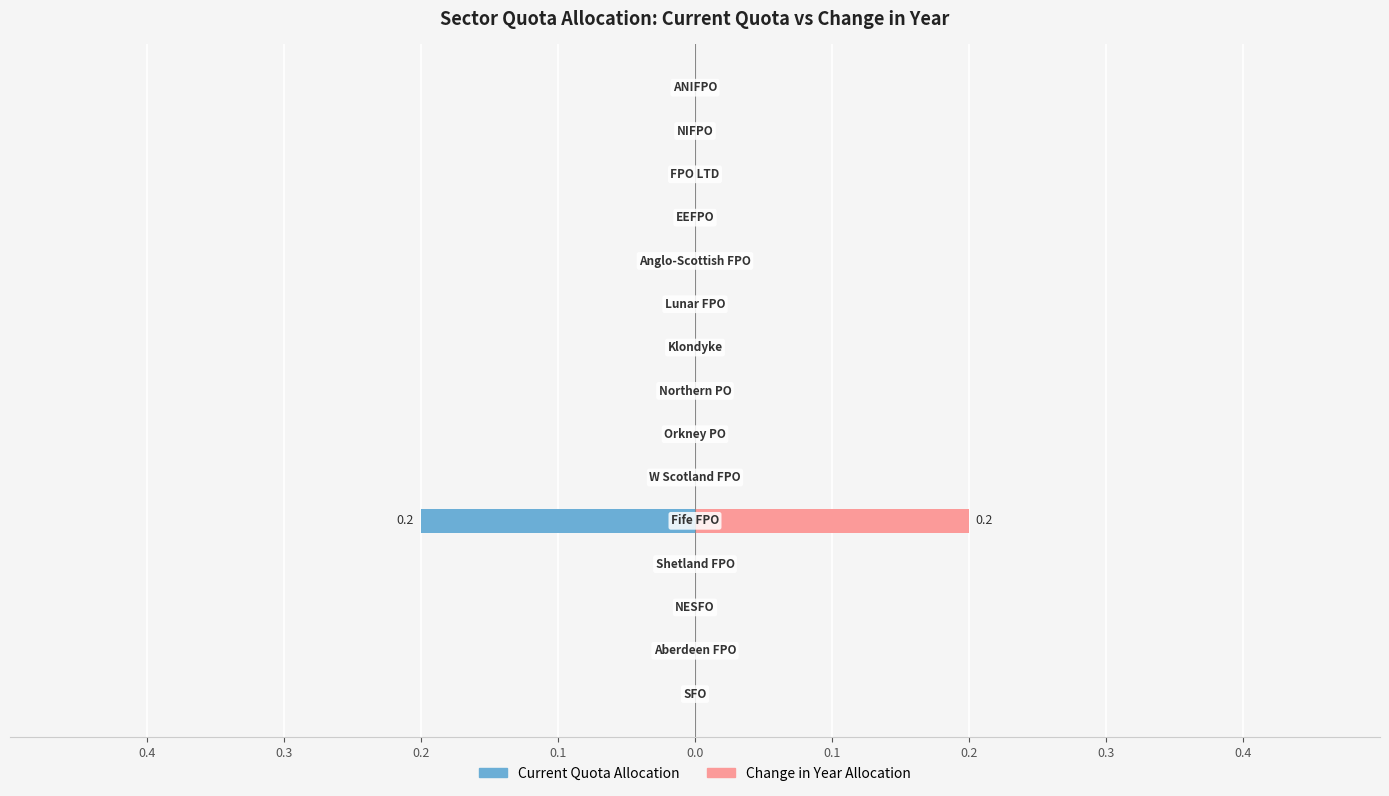

Between 0.0 and 14, which series saw the biggest shift?

Current Quota Allocation